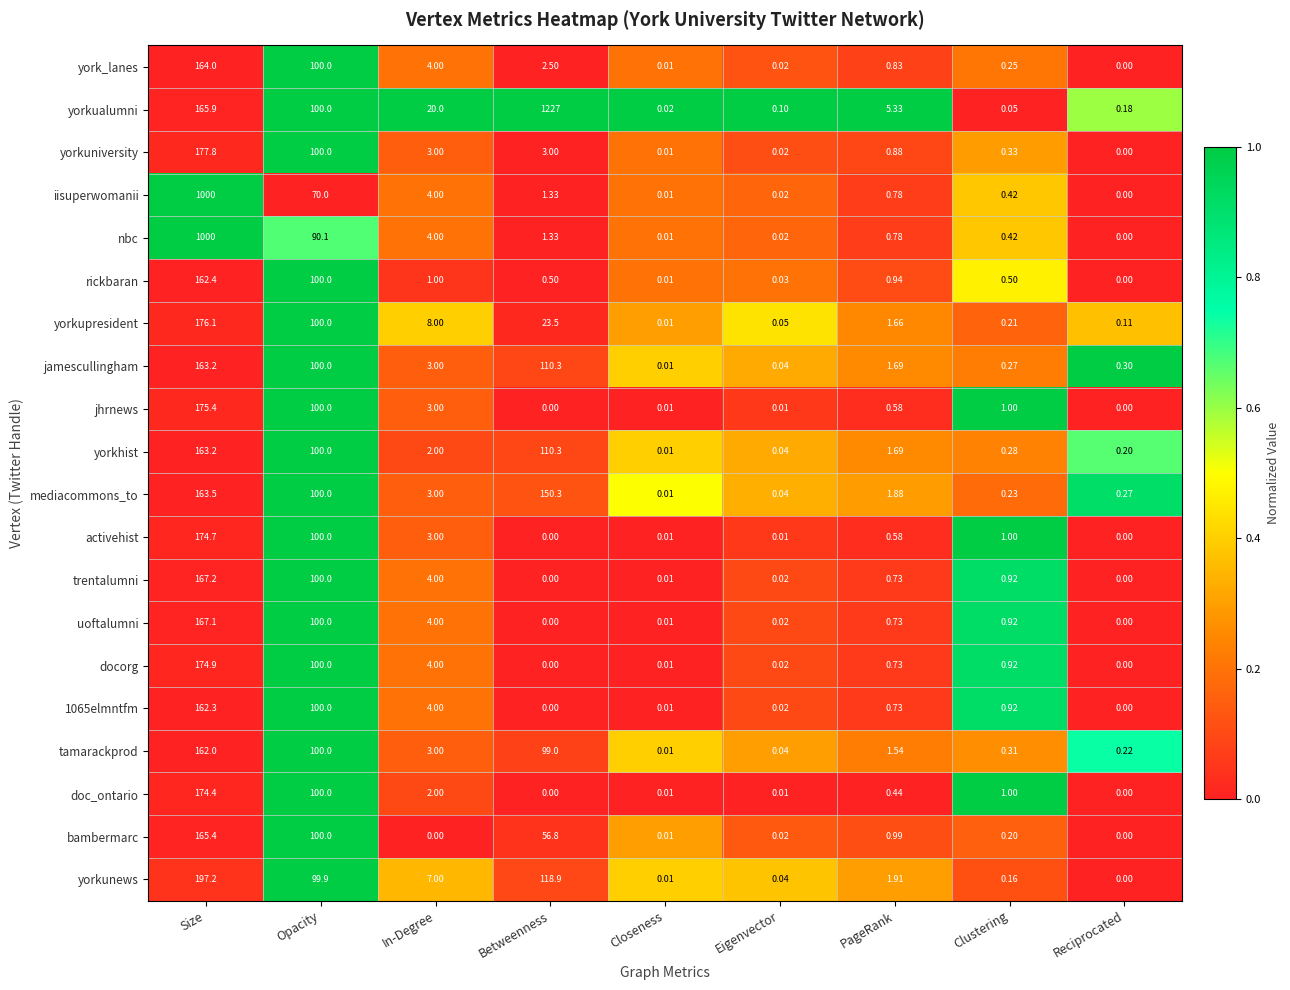

Which series has the largest range (max minus min)?

yorkualumni